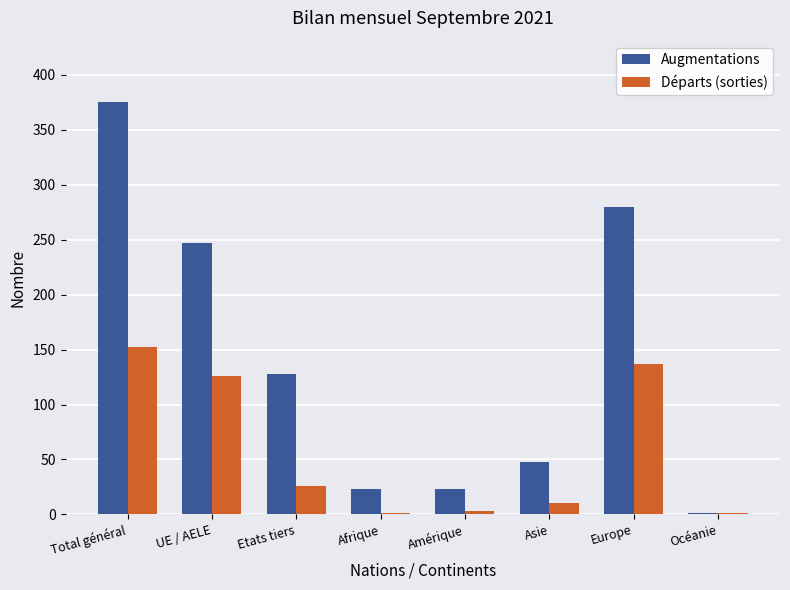

Which series changed the most between Afrique and Europe?

Augmentations